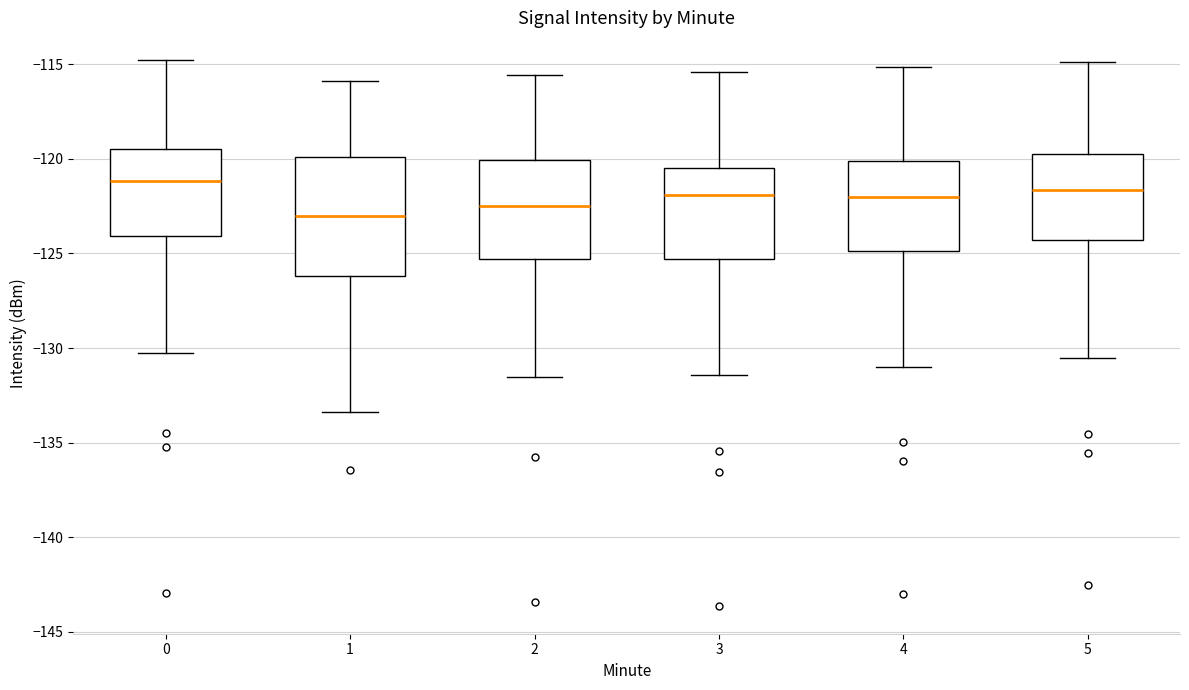

Which box is the tallest, from its lower edge to its upper edge?

1